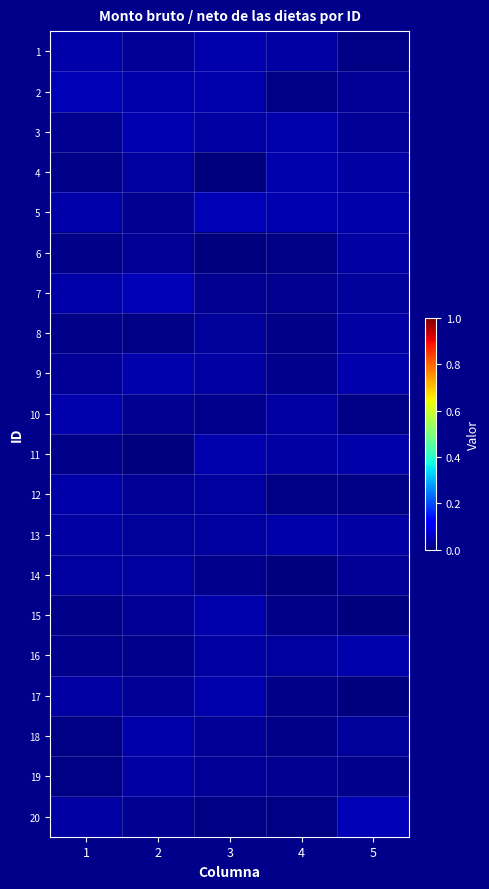

Reading left to right, list all the values displayed in this chart.

1: 1=0.0	2=0.0	3=0.0	4=0.0	5=0.0
2: 1=0.0	2=0.0	3=0.0	4=0.0	5=0.0
3: 1=0.0	2=0.0	3=0.0	4=0.0	5=0.0
4: 1=0.0	2=0.0	3=0.0	4=0.0	5=0.0
5: 1=0.0	2=0.0	3=0.0	4=0.0	5=0.0
6: 1=0.0	2=0.0	3=0.0	4=0.0	5=0.0
7: 1=0.0	2=0.0	3=0.0	4=0.0	5=0.0
8: 1=0.0	2=0.0	3=0.0	4=0.0	5=0.0
9: 1=0.0	2=0.0	3=0.0	4=0.0	5=0.0
10: 1=0.0	2=0.0	3=0.0	4=0.0	5=0.0
11: 1=0.0	2=0.0	3=0.0	4=0.0	5=0.0
12: 1=0.0	2=0.0	3=0.0	4=0.0	5=0.0
13: 1=0.0	2=0.0	3=0.0	4=0.0	5=0.0
14: 1=0.0	2=0.0	3=0.0	4=0.0	5=0.0
15: 1=0.0	2=0.0	3=0.0	4=0.0	5=0.0
16: 1=0.0	2=0.0	3=0.0	4=0.0	5=0.0
17: 1=0.0	2=0.0	3=0.0	4=0.0	5=0.0
18: 1=0.0	2=0.0	3=0.0	4=0.0	5=0.0
19: 1=0.0	2=0.0	3=0.0	4=0.0	5=0.0
20: 1=0.0	2=0.0	3=0.0	4=0.0	5=0.0